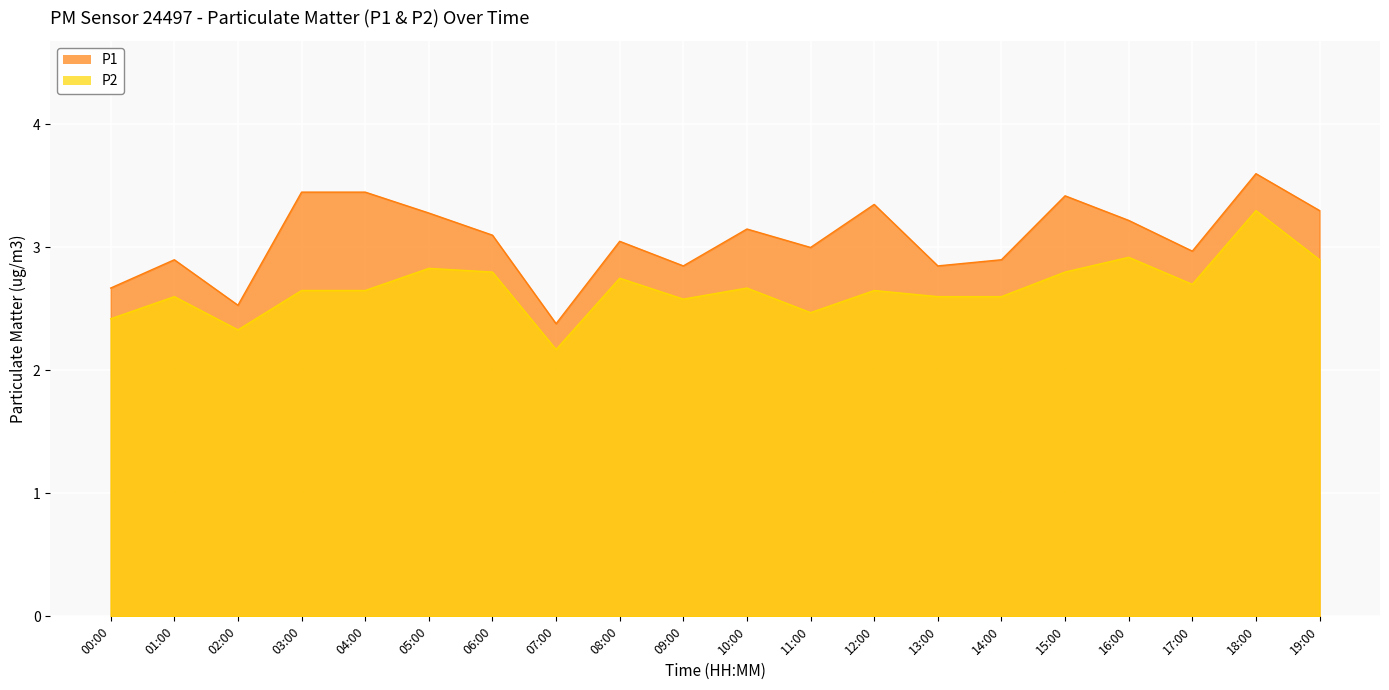

Reading left to right, what are all the values shown in this chart?

P1: 00:00=2.7	01:00=2.9	02:00=2.5	03:00=3.5	04:00=3.5	05:00=3.3	06:00=3.1	07:00=2.4	08:00=3.0	09:00=2.9	10:00=3.1	11:00=3.0	12:00=3.4	13:00=2.9	14:00=2.9	15:00=3.4	16:00=3.2	17:00=3.0	18:00=3.6	19:00=3.3
P2: 00:00=2.4	01:00=2.6	02:00=2.3	03:00=2.6	04:00=2.6	05:00=2.8	06:00=2.8	07:00=2.2	08:00=2.8	09:00=2.6	10:00=2.7	11:00=2.5	12:00=2.6	13:00=2.6	14:00=2.6	15:00=2.8	16:00=2.9	17:00=2.7	18:00=3.3	19:00=2.9